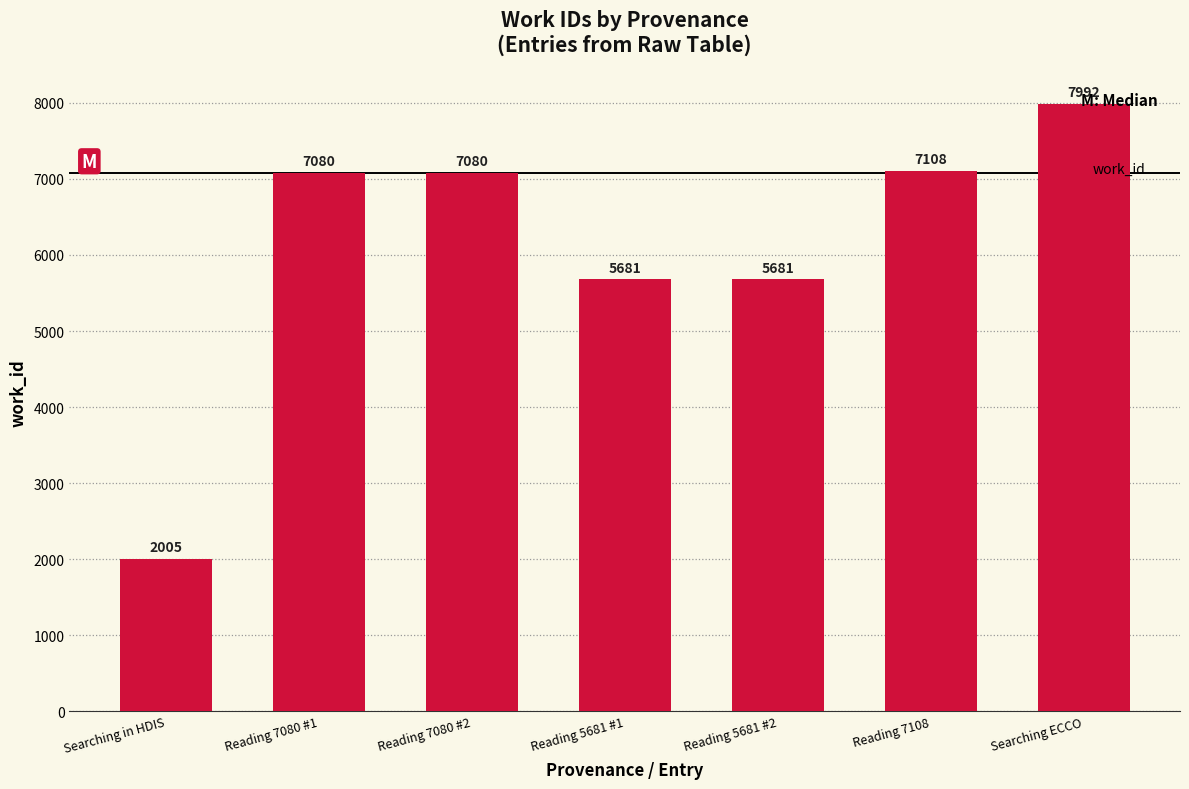

What is the label of the 7th bar from the left?

Searching ECCO